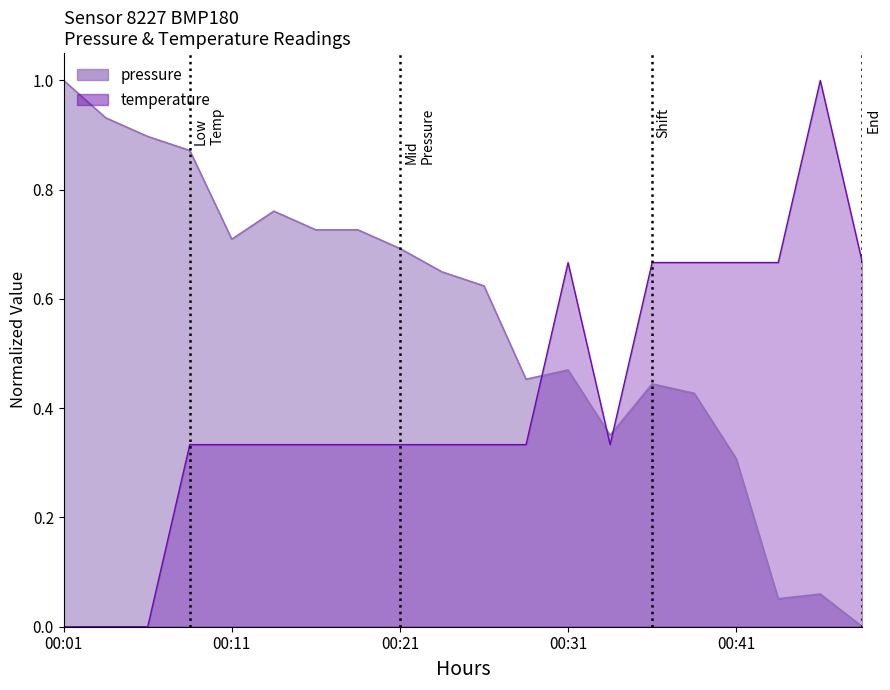

Which category has the highest value across all series?

00:01